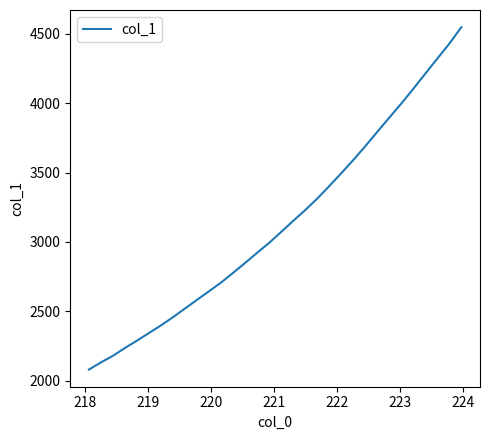

How many series are shown in this chart?

1